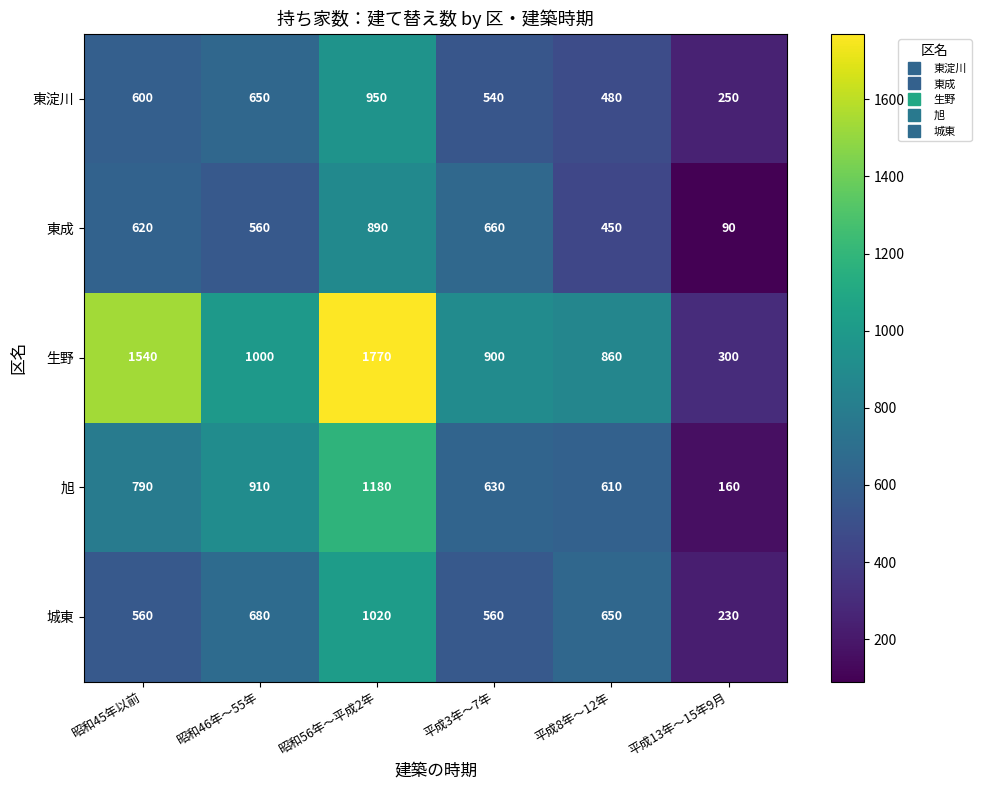

Which series has the widest spread of values?

生野